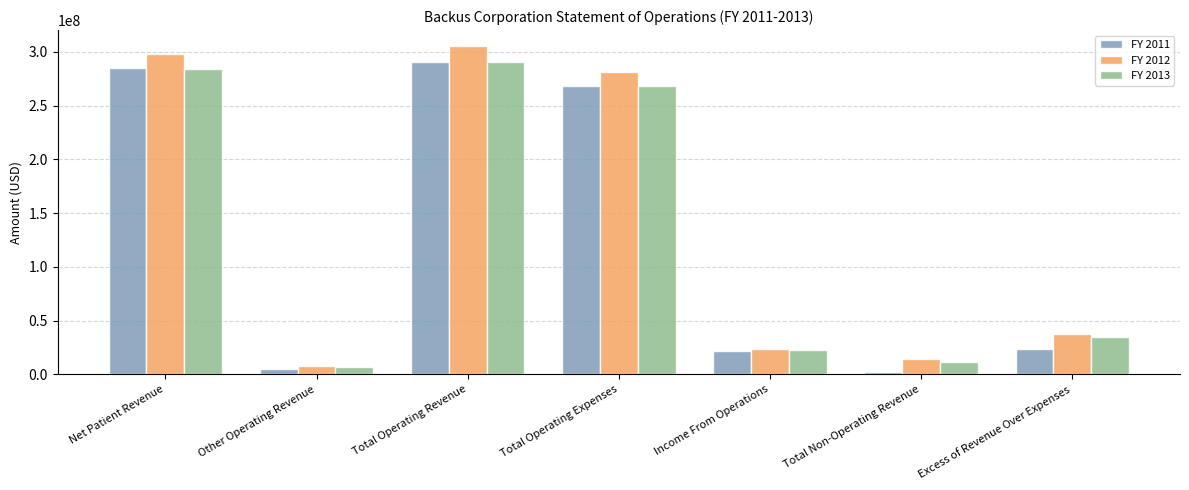

What are all the series names shown in the legend?

FY 2011, FY 2012, FY 2013